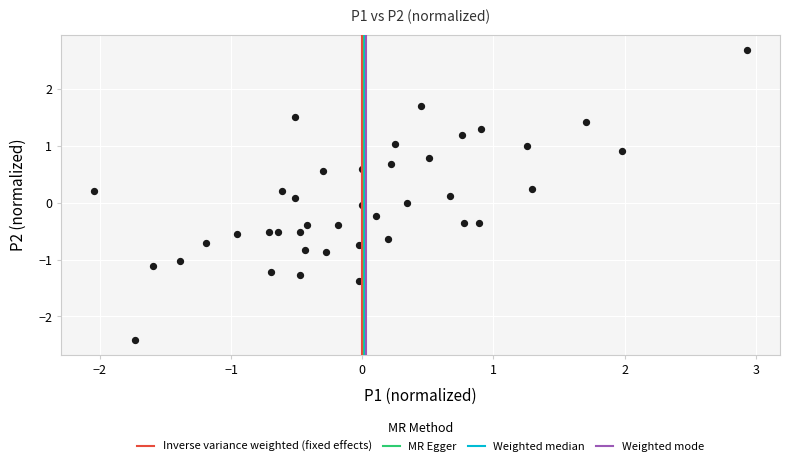

What is the range of Y values (max minus min)?

5.1